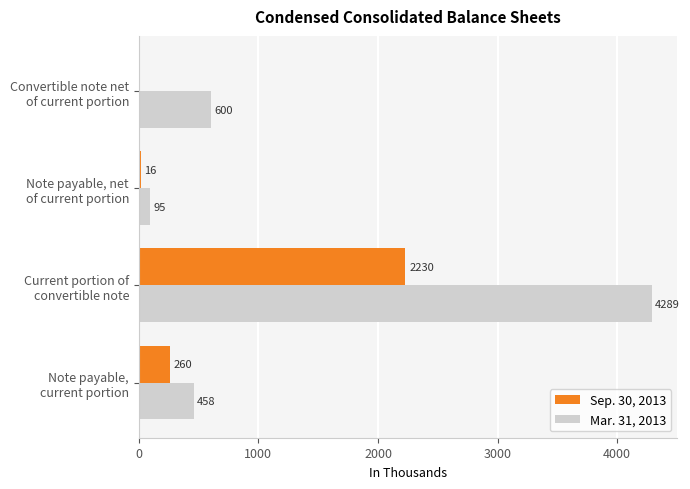

Which series has the largest total across all categories?

Mar. 31, 2013